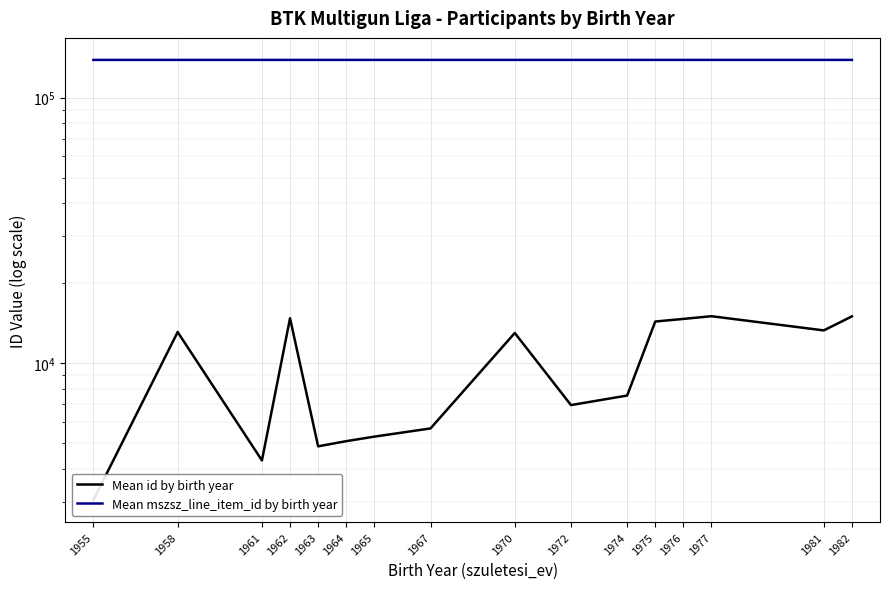

List the series in order of their peak value, lowest first.

Mean id by birth year, Mean mszsz_line_item_id by birth year